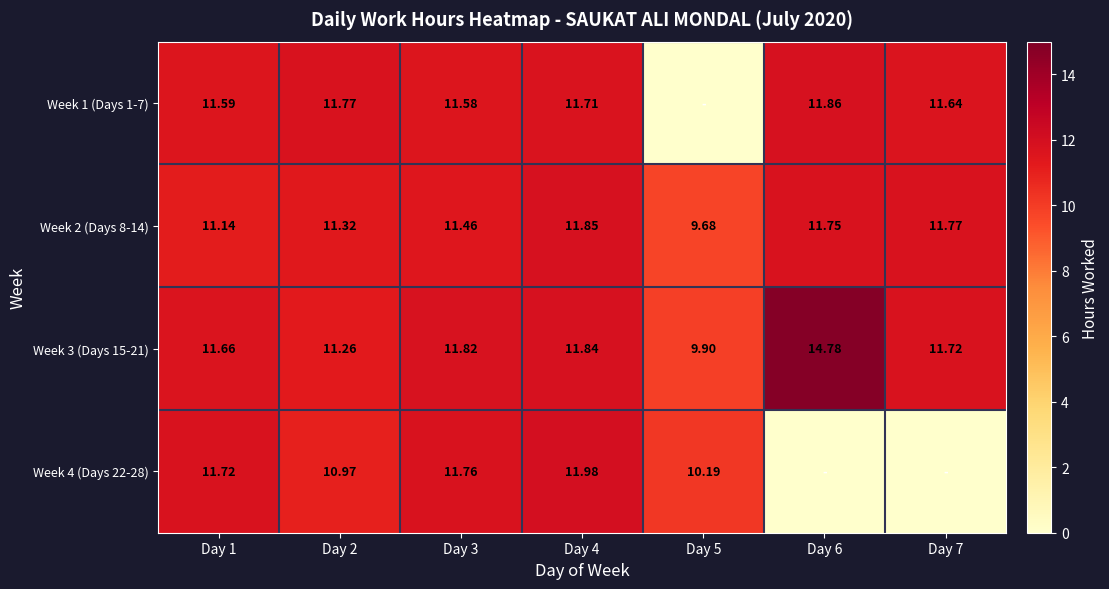

Is the value of Week 2 (Days 8-14) at Day 3 greater than the value of Week 4 (Days 22-28) at Day 2?

Yes